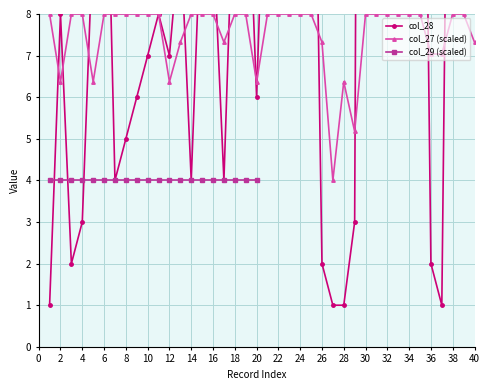

True or false: col_27 and col_28 cross at least once.

True